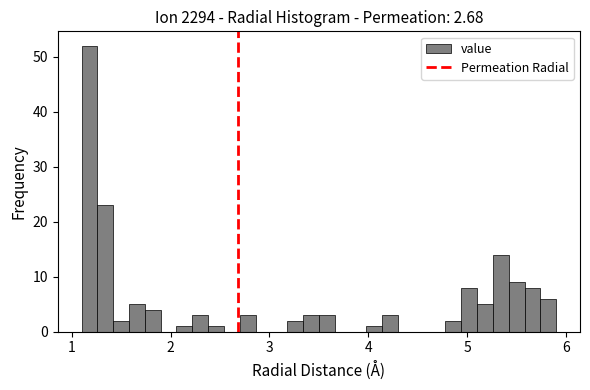

Around what value on the x-axis is the tallest bar? Give the approximate position of its centre, as read against the axis.

1.2